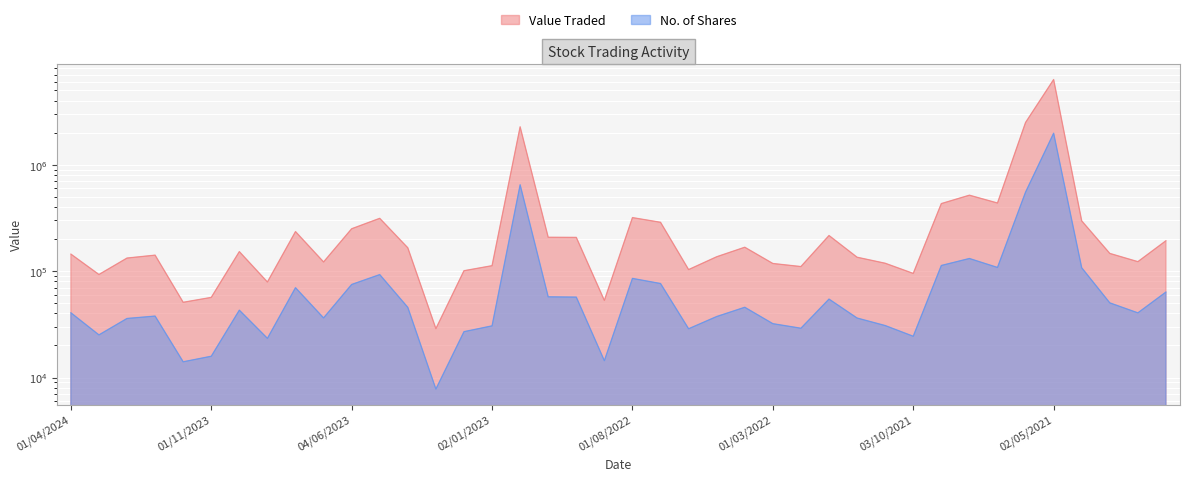

Which series has the widest spread of values?

Value Traded